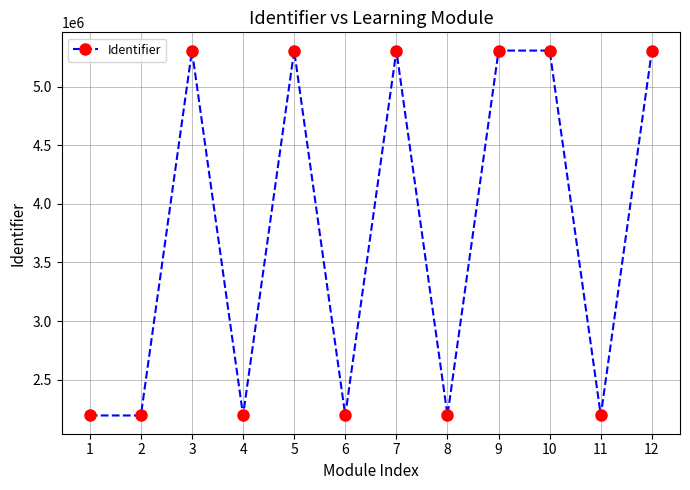

Is it true that the value at 5 is 3044715?

False